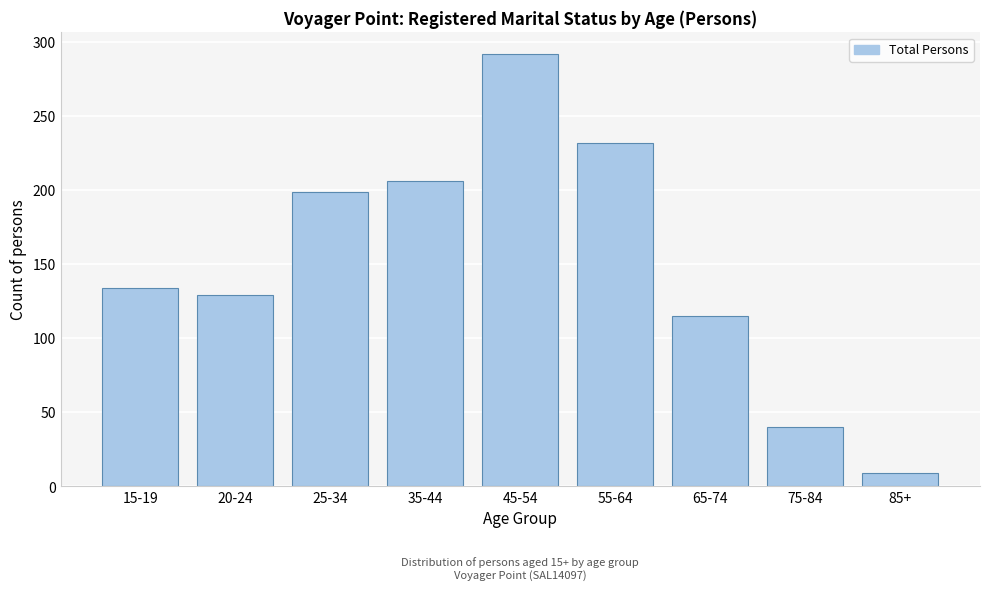

Reading right to left, list all the values displayed in this chart.

9	40	115	232	292	206	199	129	134